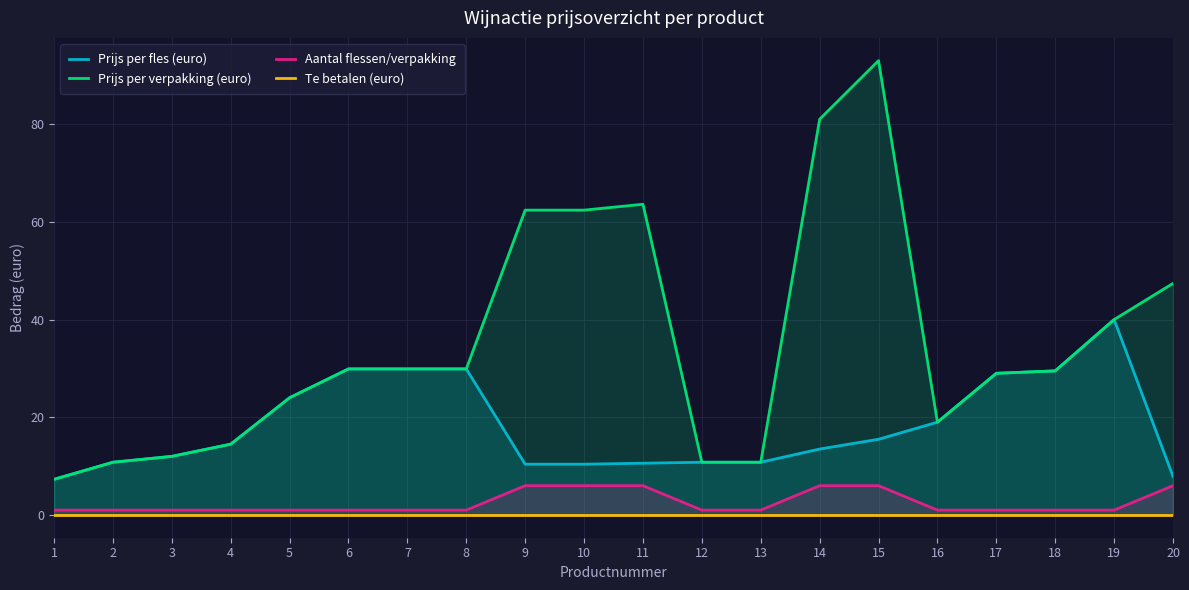

How many values in the Prijs per fles (euro) series exceed 14?

10